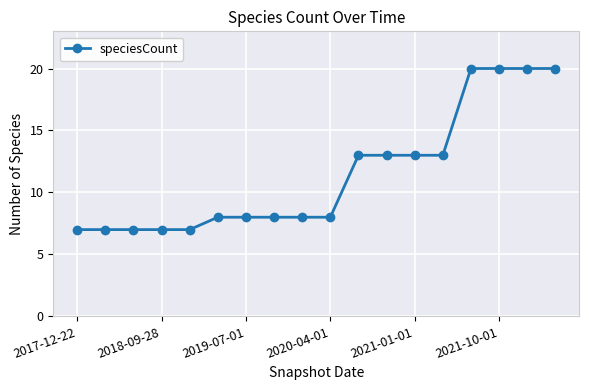

What is the difference between the maximum and minimum values?

13